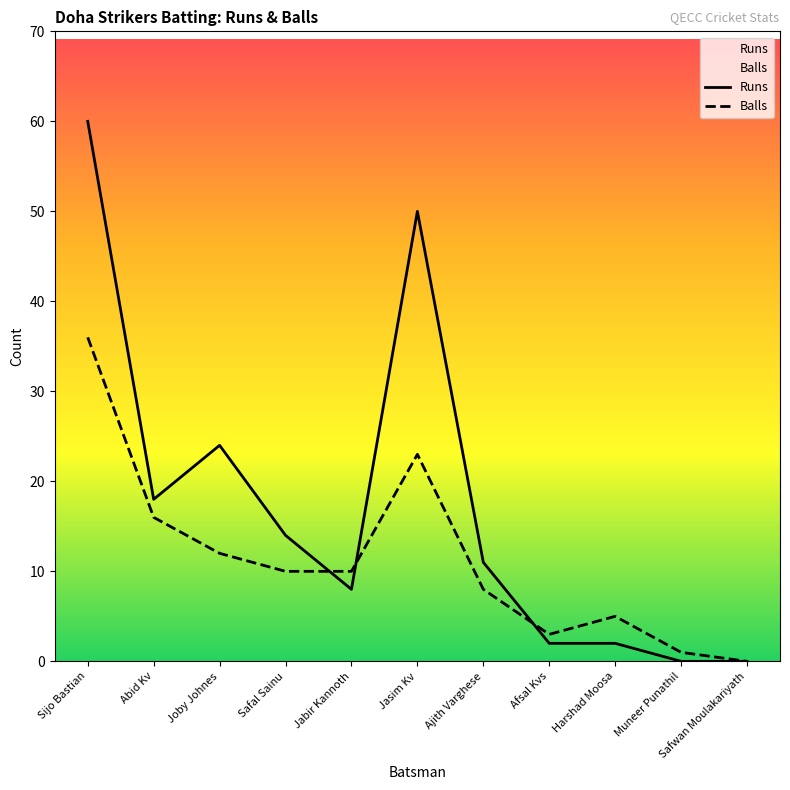

After their last crossing, which series has the higher values: Balls or Runs?

Balls